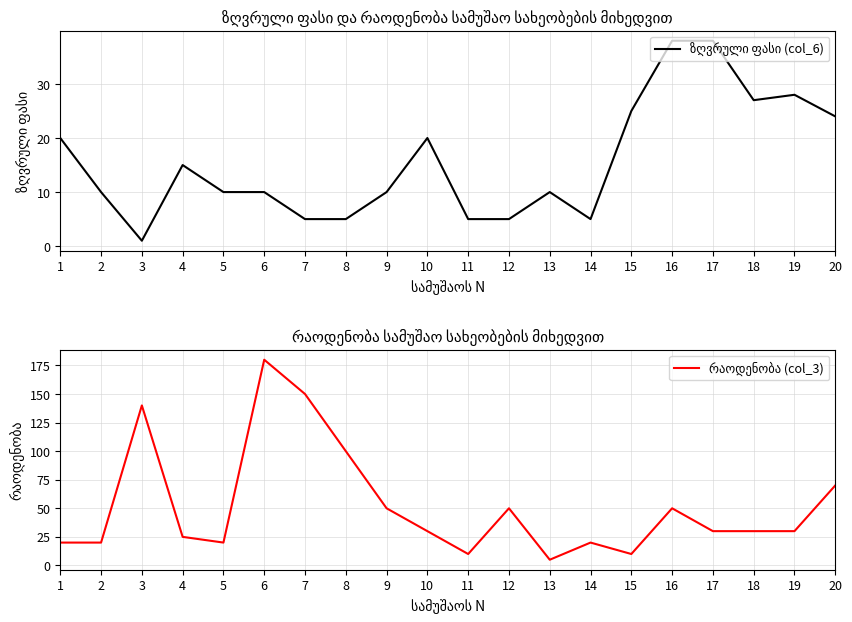

How many lines are shown in the chart?

2